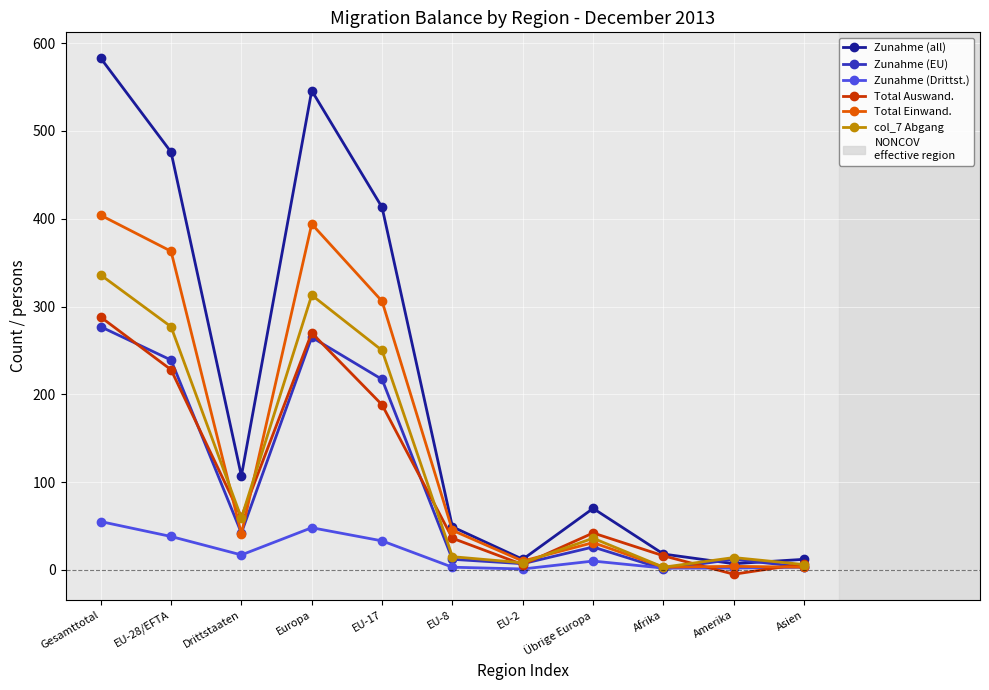

What position from the right is Afrika?

3